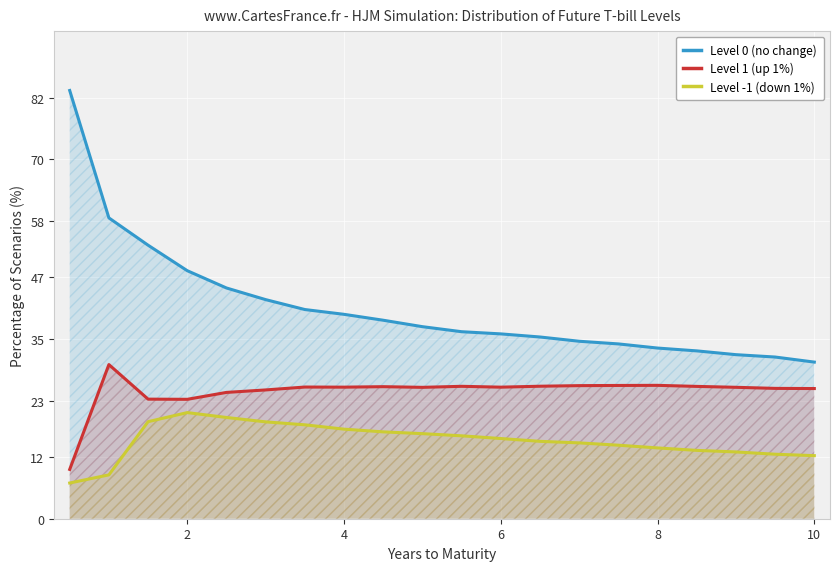

The Level 0 (no change) series shows 33.2 at 8. True or false?

True